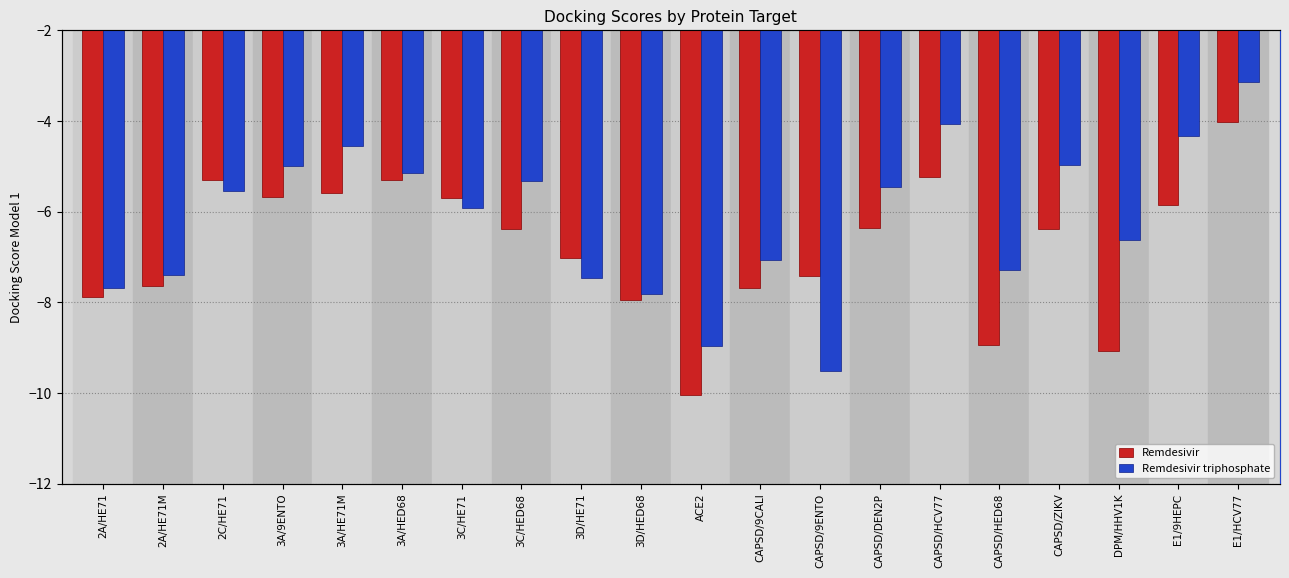

Is the value of Remdesivir triphosphate at 3A/9ENTO greater than the value of Remdesivir at CAPSD/DEN2P?

Yes